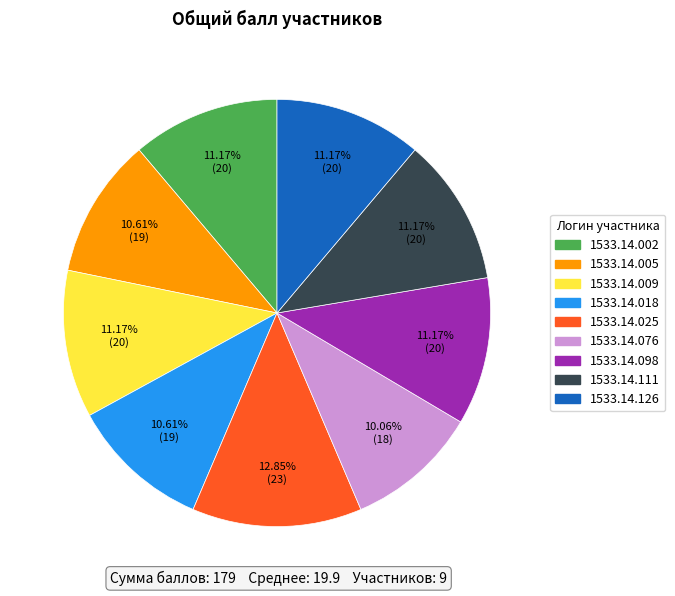

Is it true that 1533.14.098 is 4% of the pie?

False